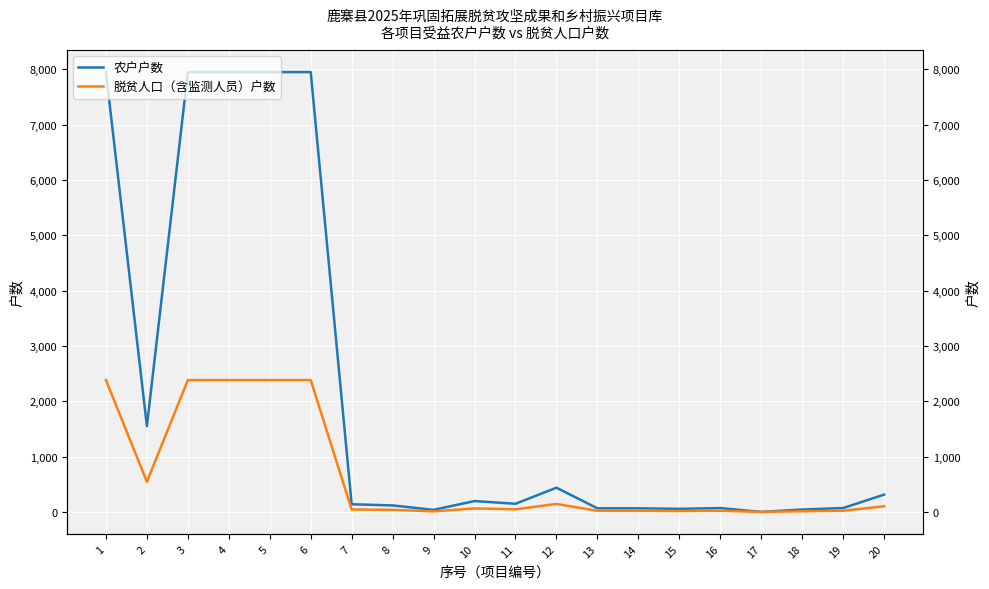

True or false: 农户户数 and 脱贫人口（含监测人员）户数 cross at least once.

False